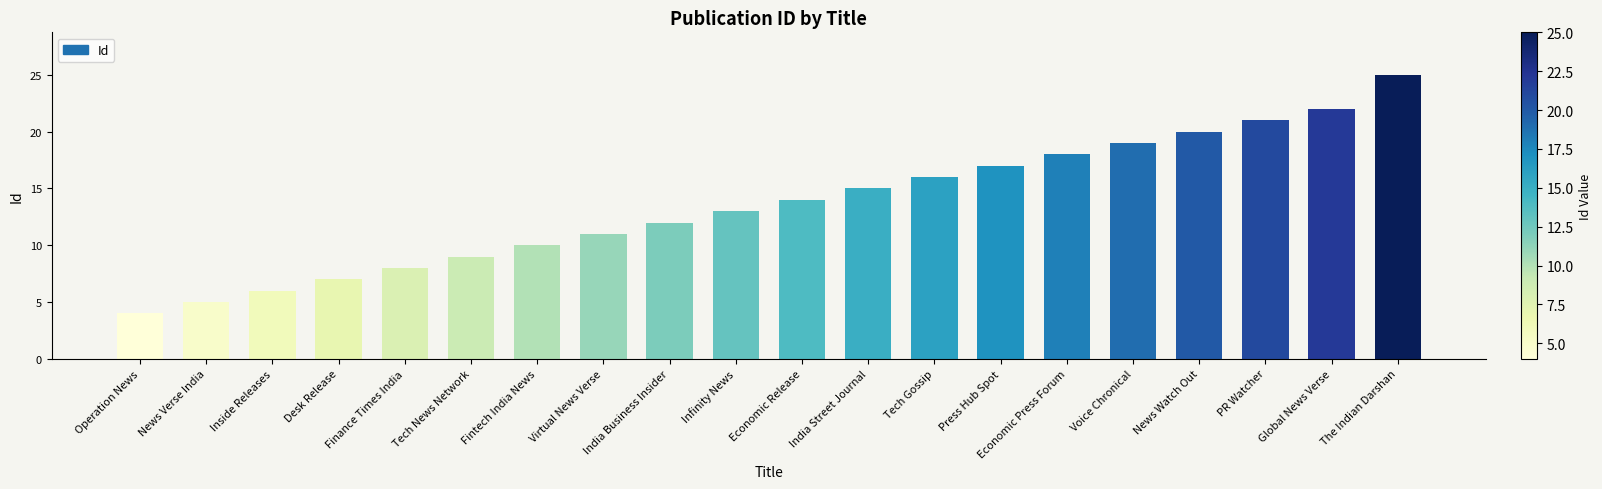

What is the label of the 4th bar from the left?

Desk Release